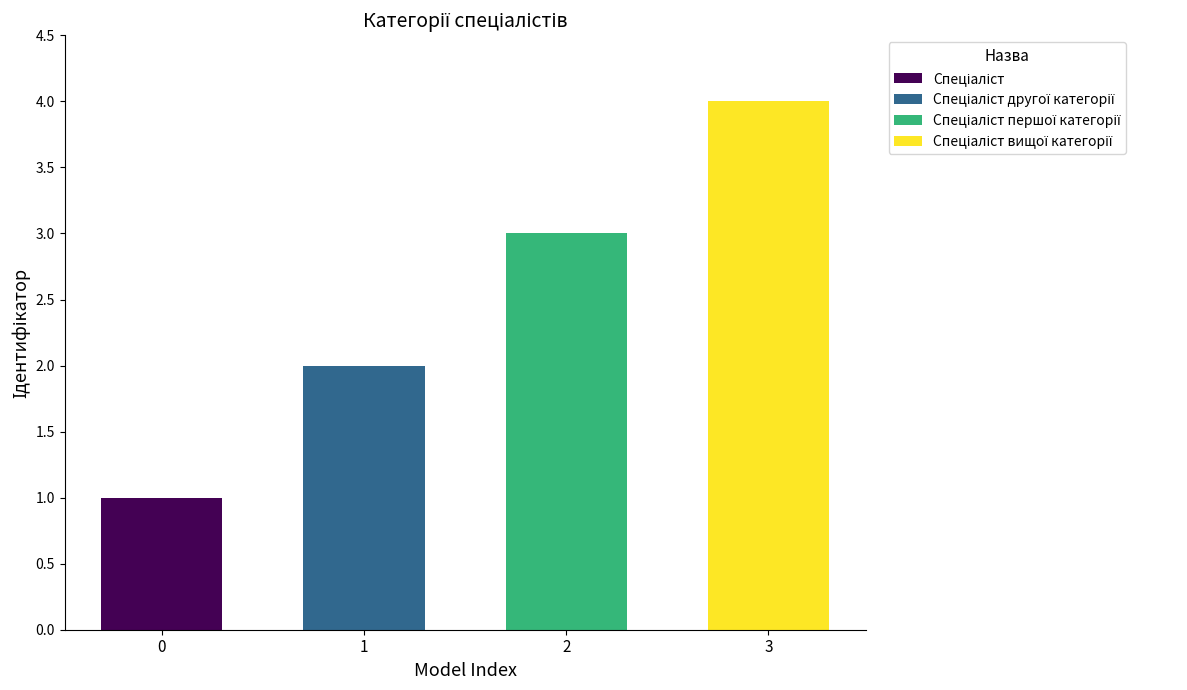

At which category does the chart reach its minimum across all series?

Спеціаліст